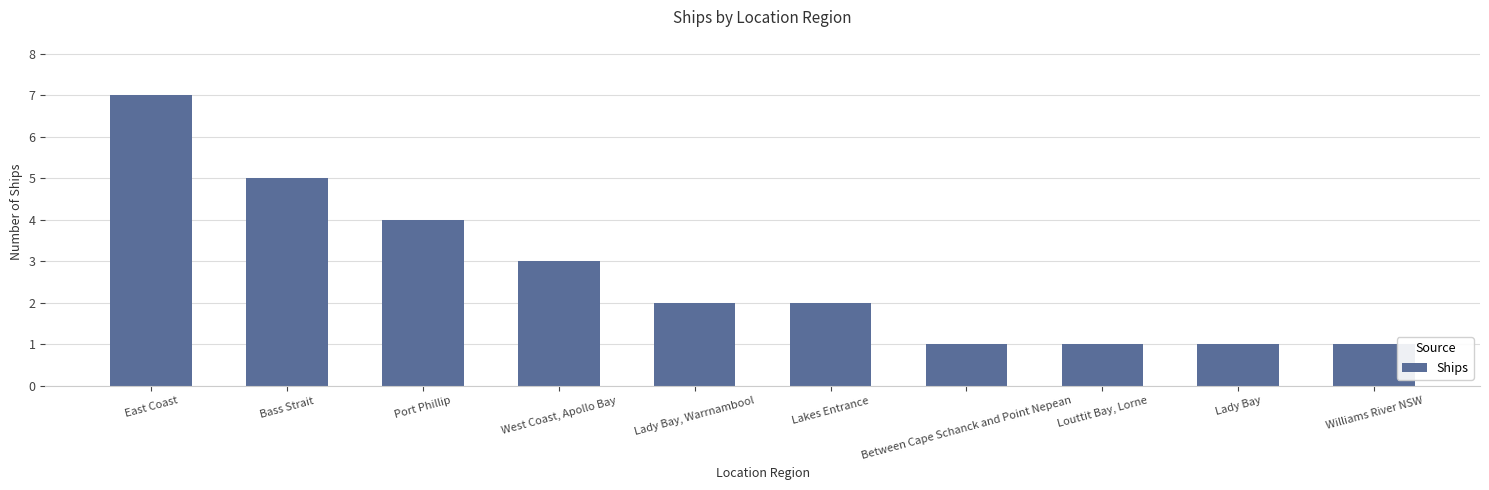

Does the chart contain stacked bars?

No